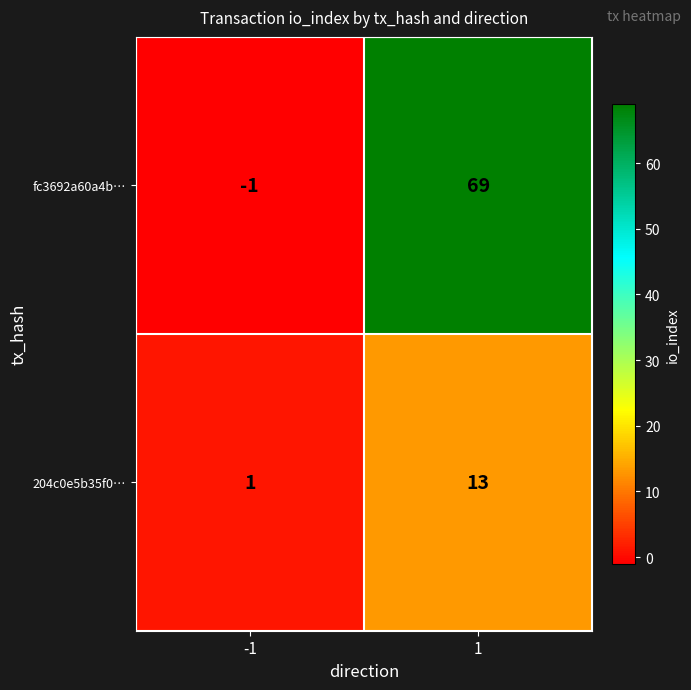

The fc3692a60a4b… series shows 69 at 1. True or false?

True